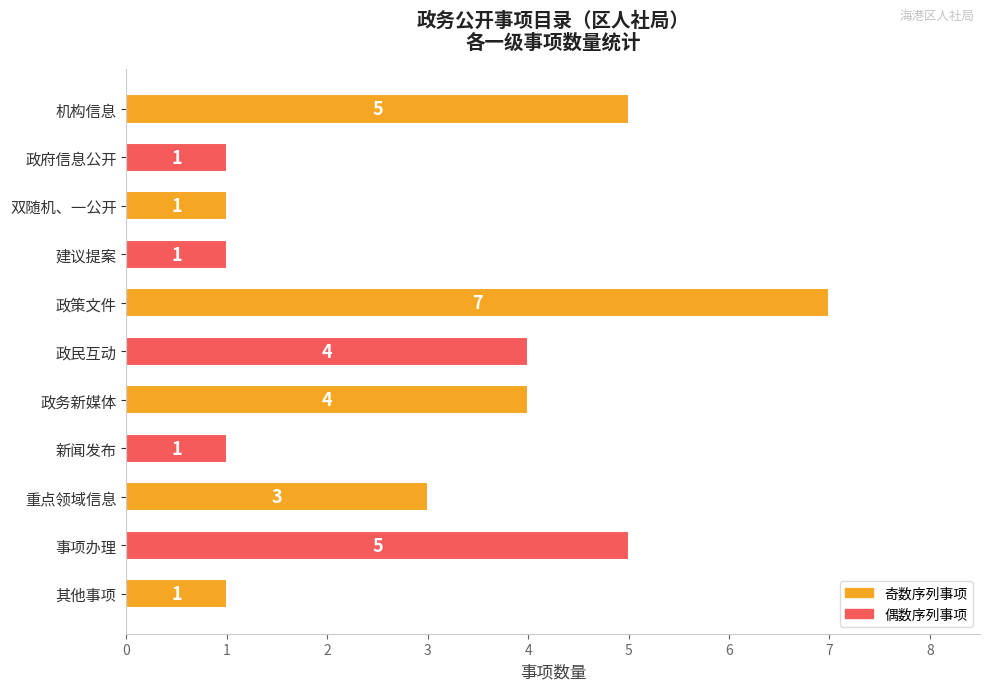

How many values are between 1 and 5?

10